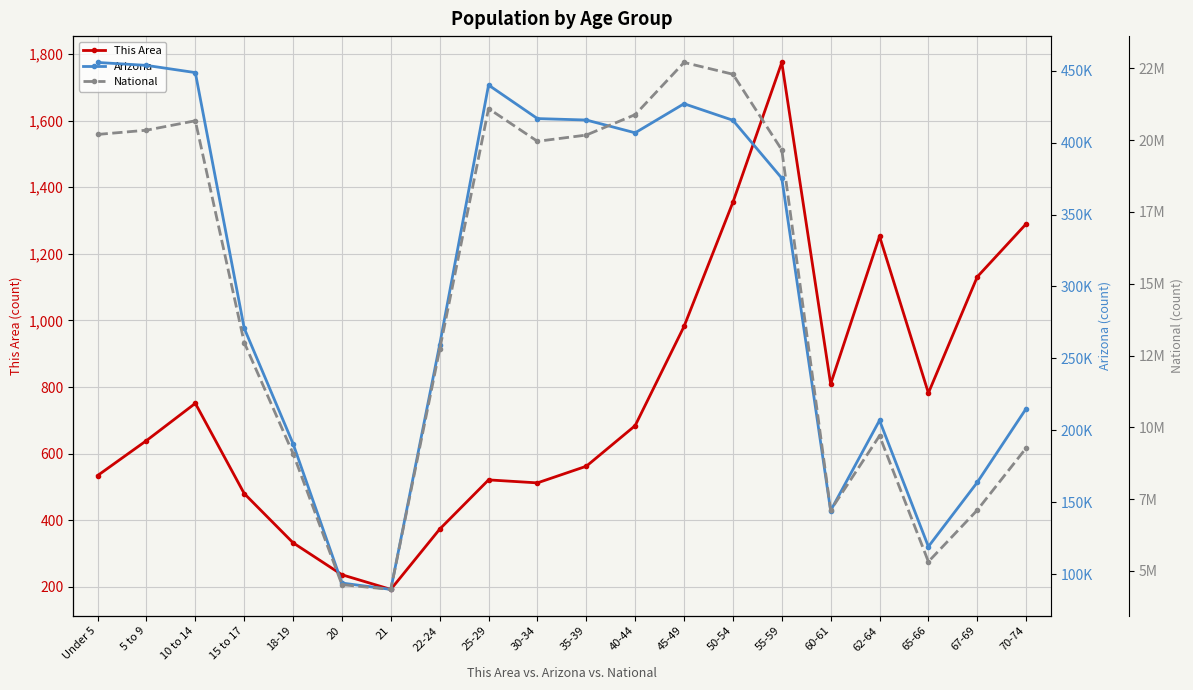

At how many categories does at least one series exceed 18798048?

10